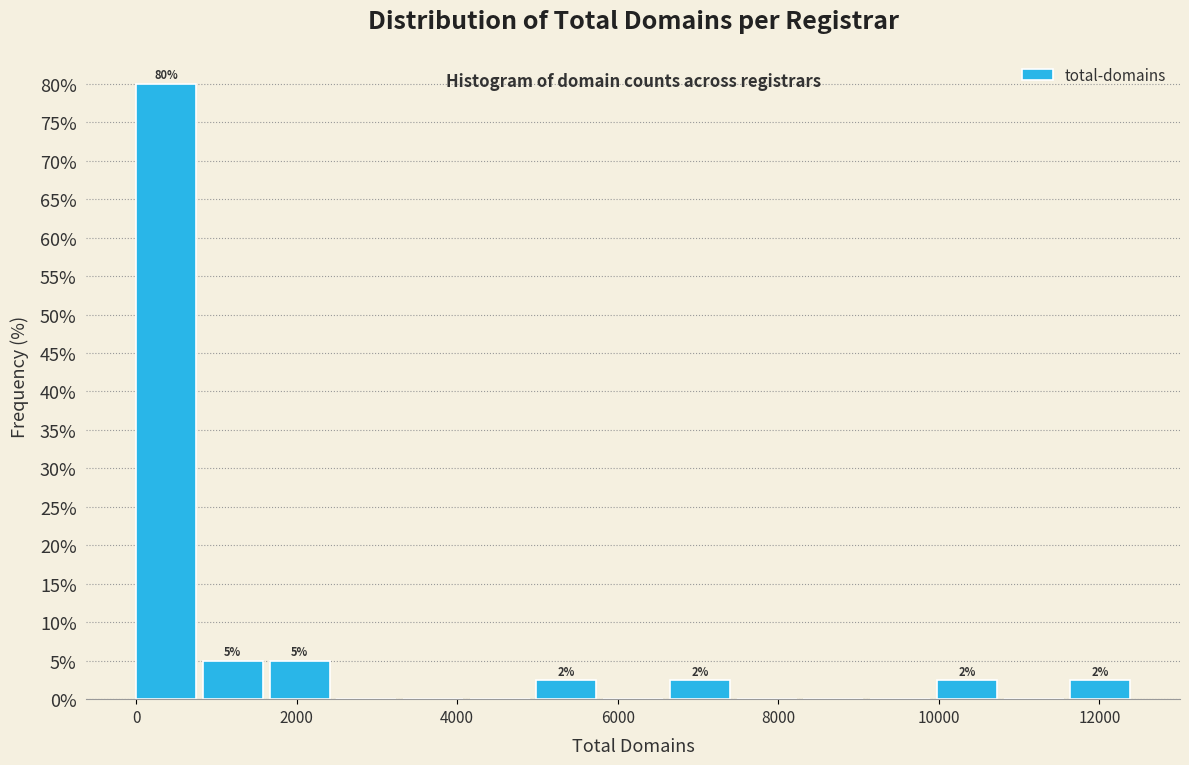

Over which range of the x-axis is the bar tallest?

0 to 800